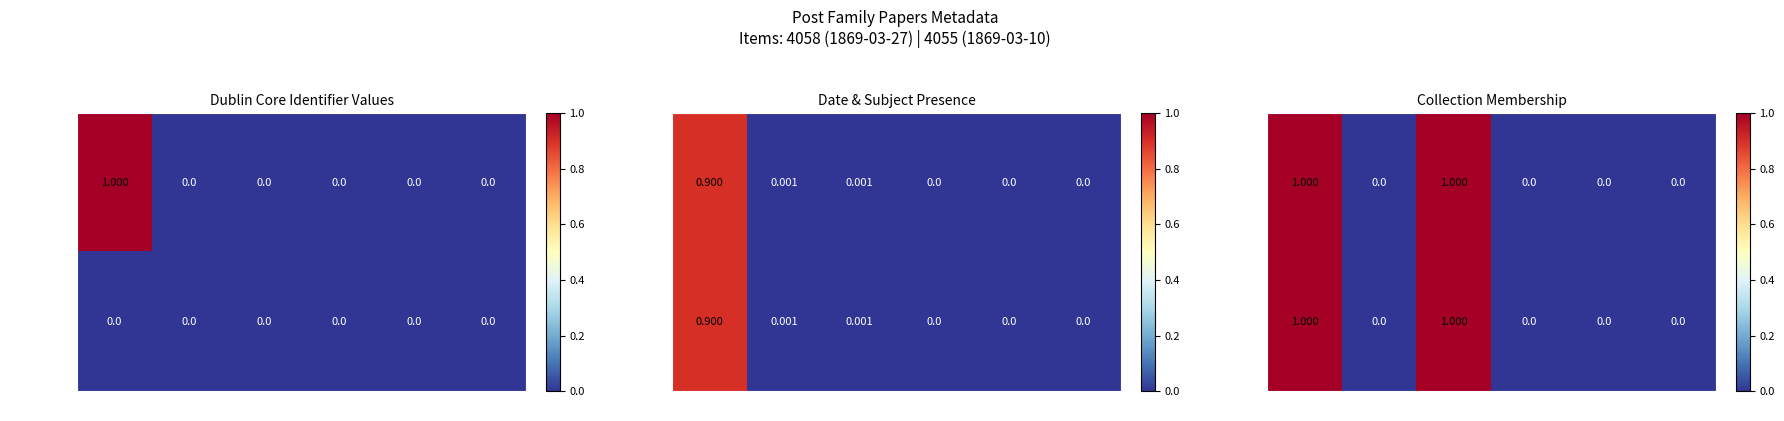

True or false: Item 4055 has a value of -1 at Subject.

False